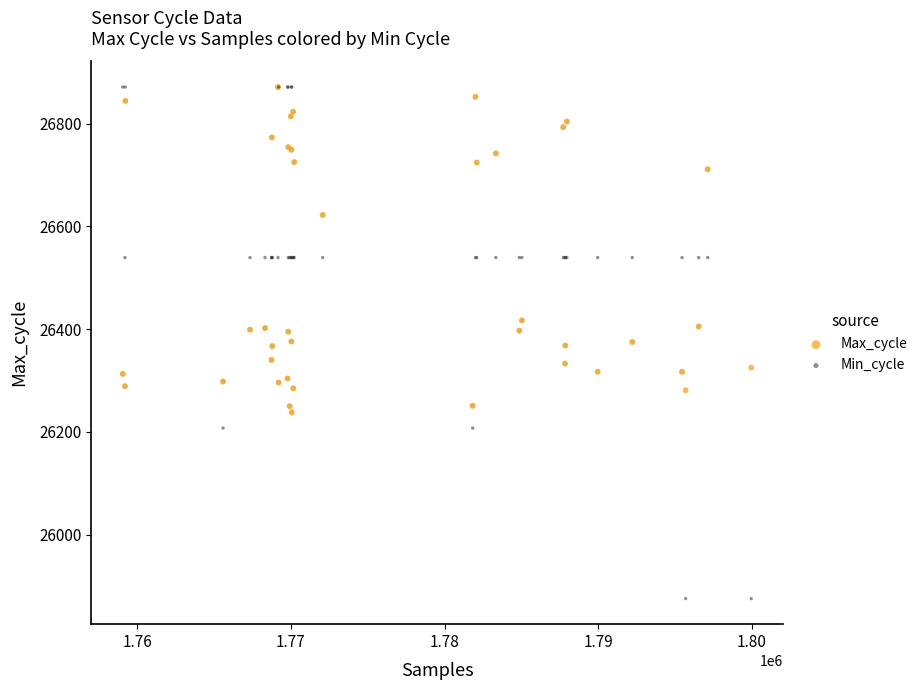

What are all the series names shown in the legend?

Max_cycle, Min_cycle